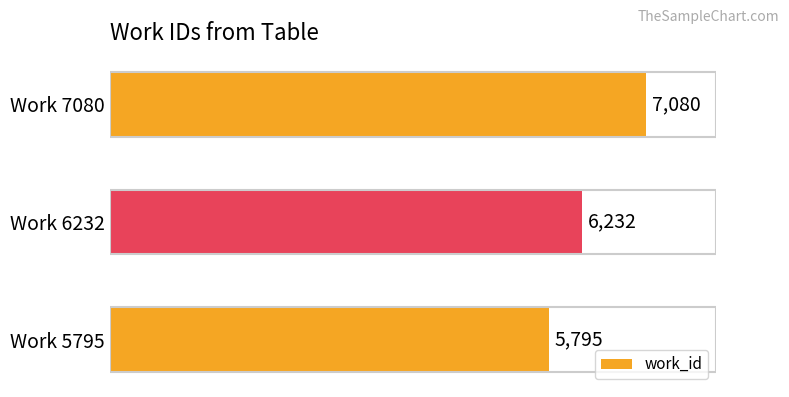

How many values are between 5795 and 7080?

3